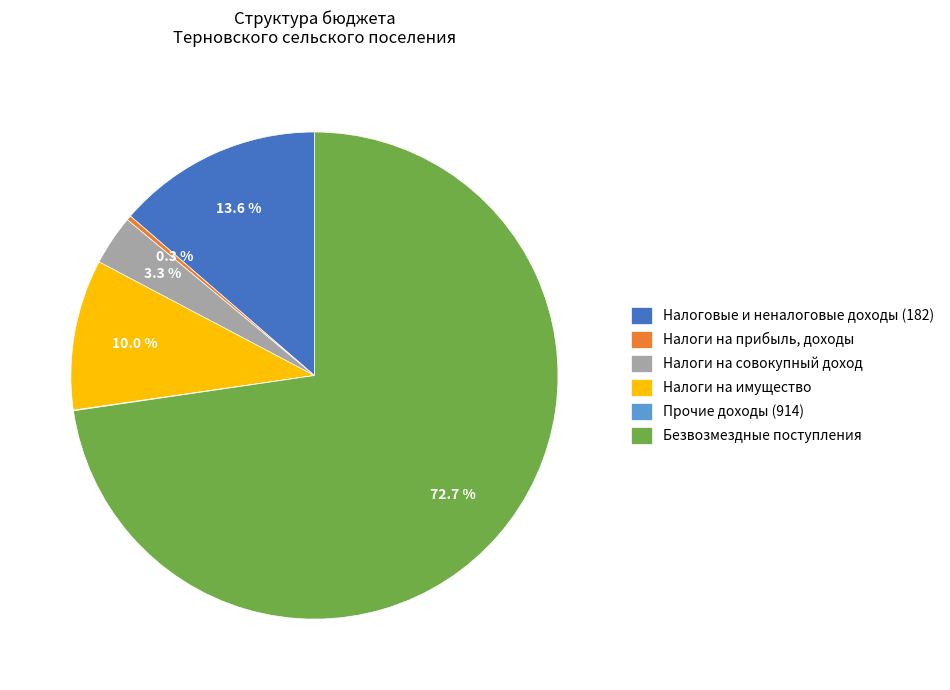

To the nearest percent, what is the difference between the largest and smallest slice percentages?

73%